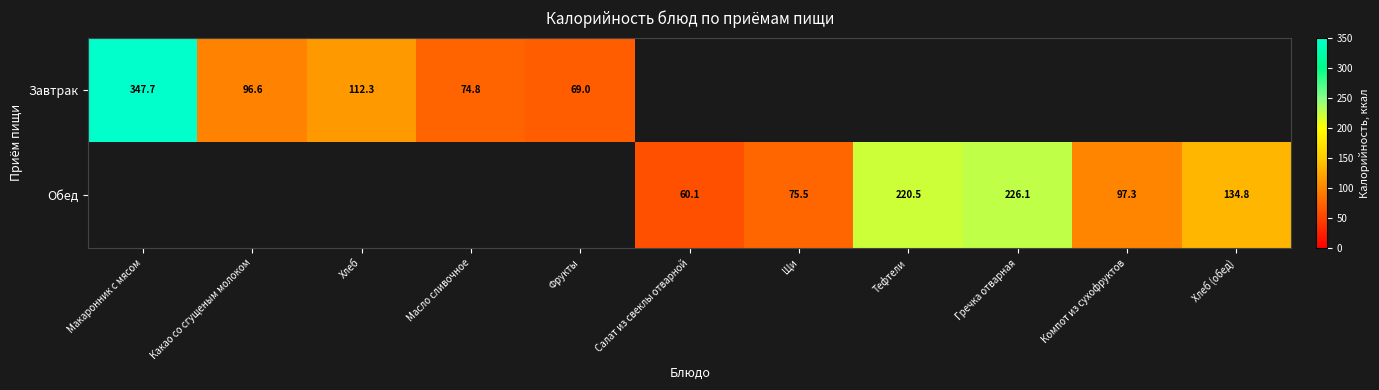

The Завтрак series shows 96.6 at Какао со сгущеным молоком. True or false?

True